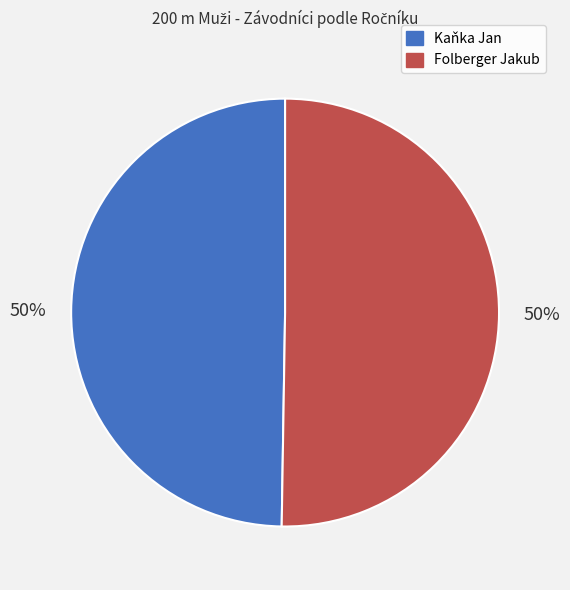

To the nearest percent, what portion does Folberger Jakub represent?

50%